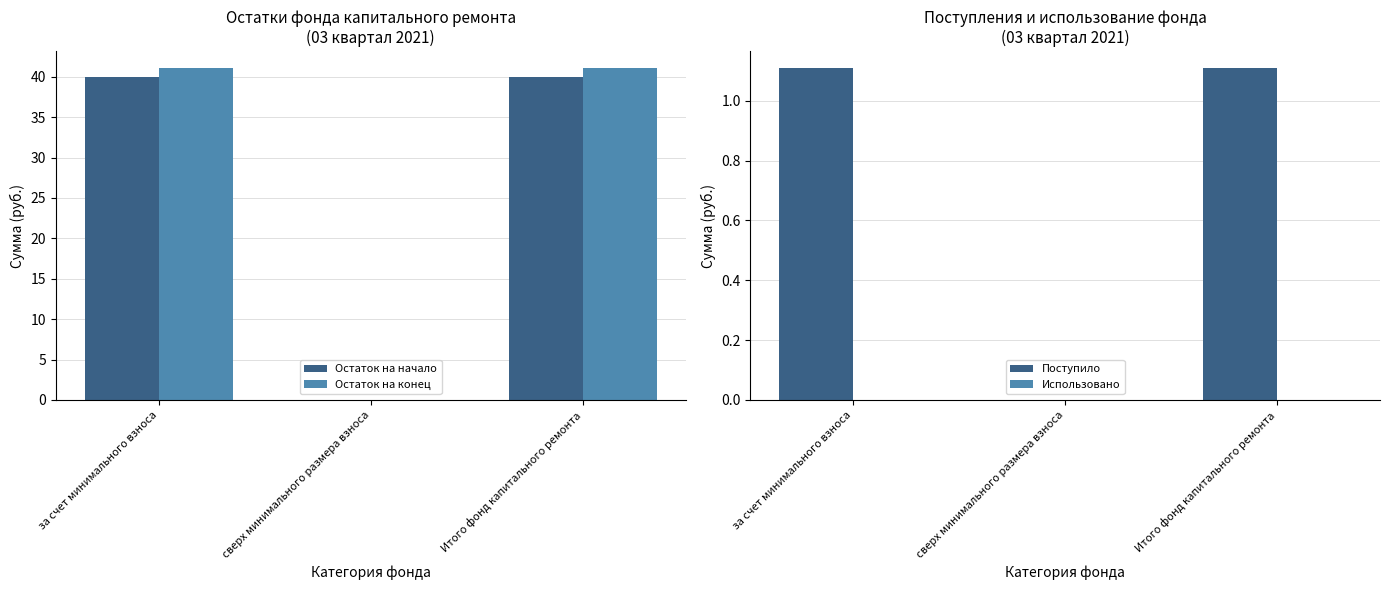

At which category is the sum across all series the highest?

за счет минимального взноса